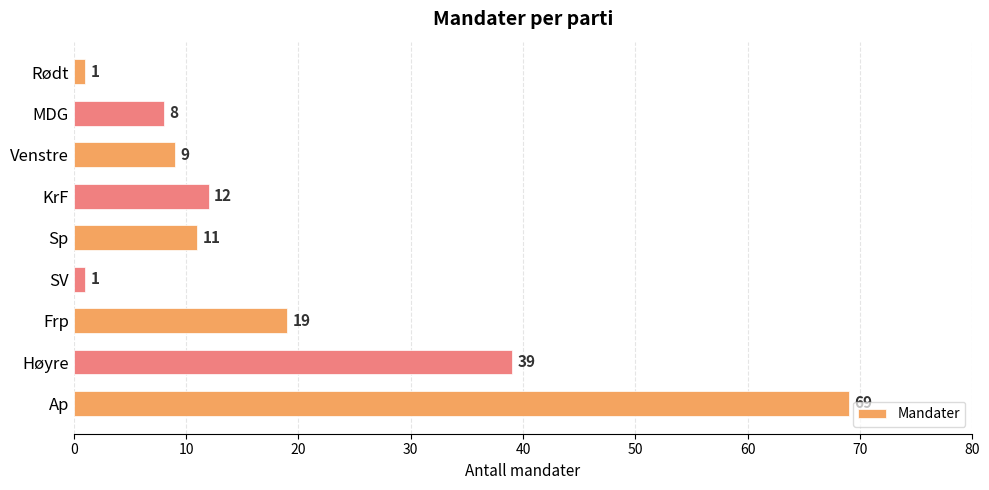

What is the sum of all values?

169